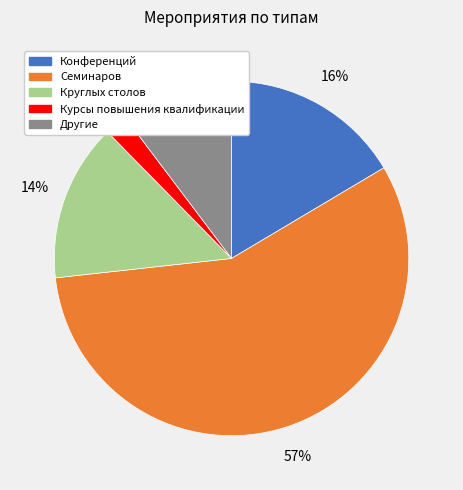

Which slice is the smallest?

Курсы повышения квалификации